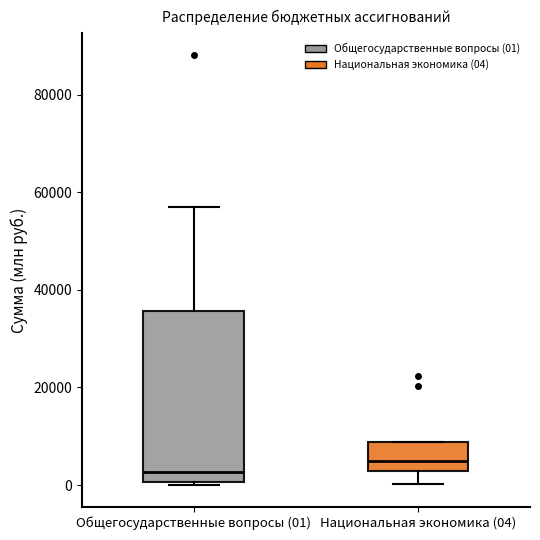

Where does the median line of the box for Общегосударственные вопросы (01) sit on the y-axis? The values are not printed on the chart, so give them approximately, as read against the axis.

2000